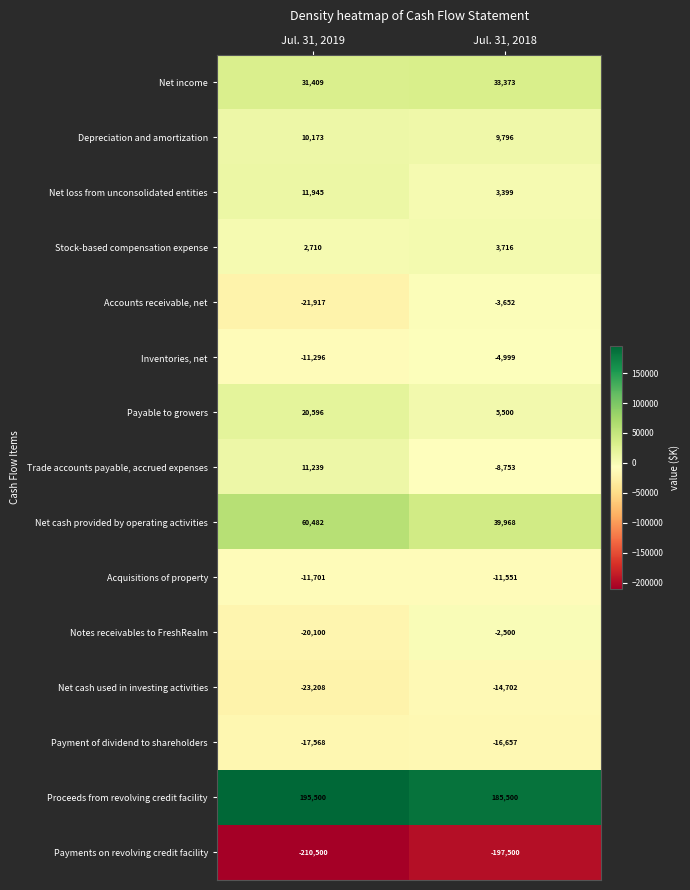

Which series has the largest total across all categories?

Proceeds from revolving credit facility